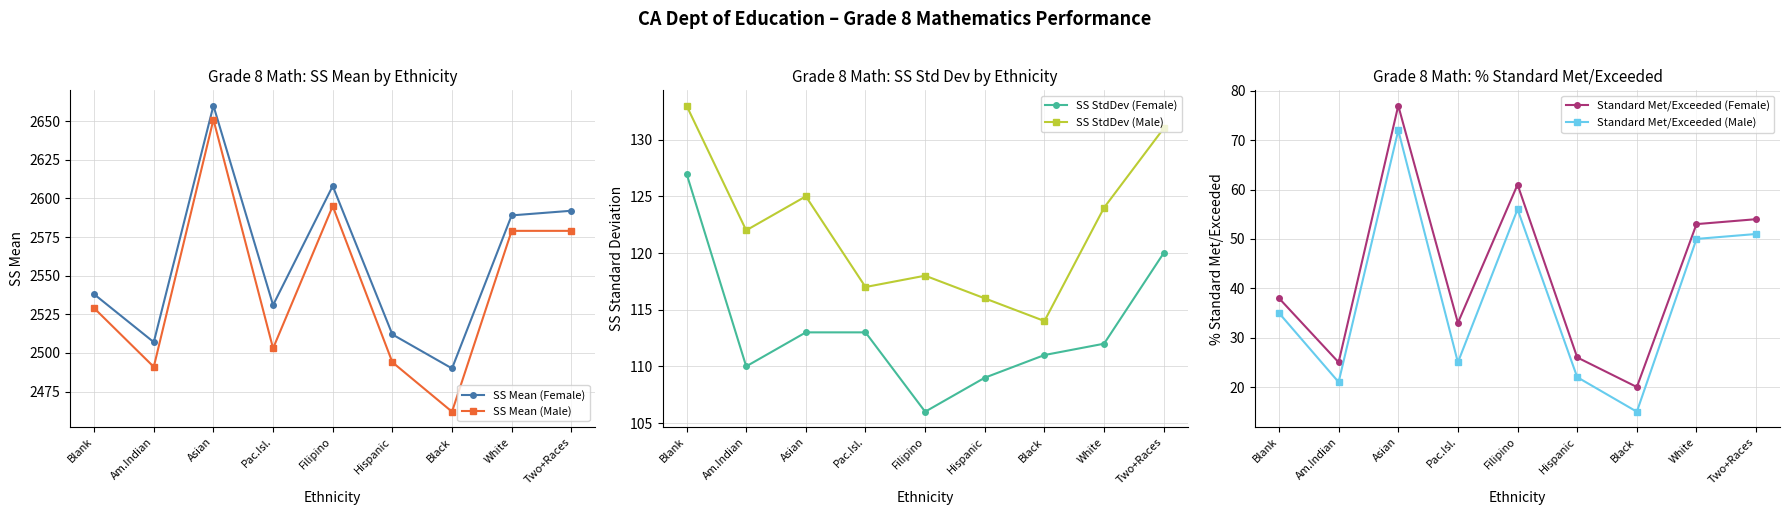

What is the spread (max minus min) of values at Blank?

2503